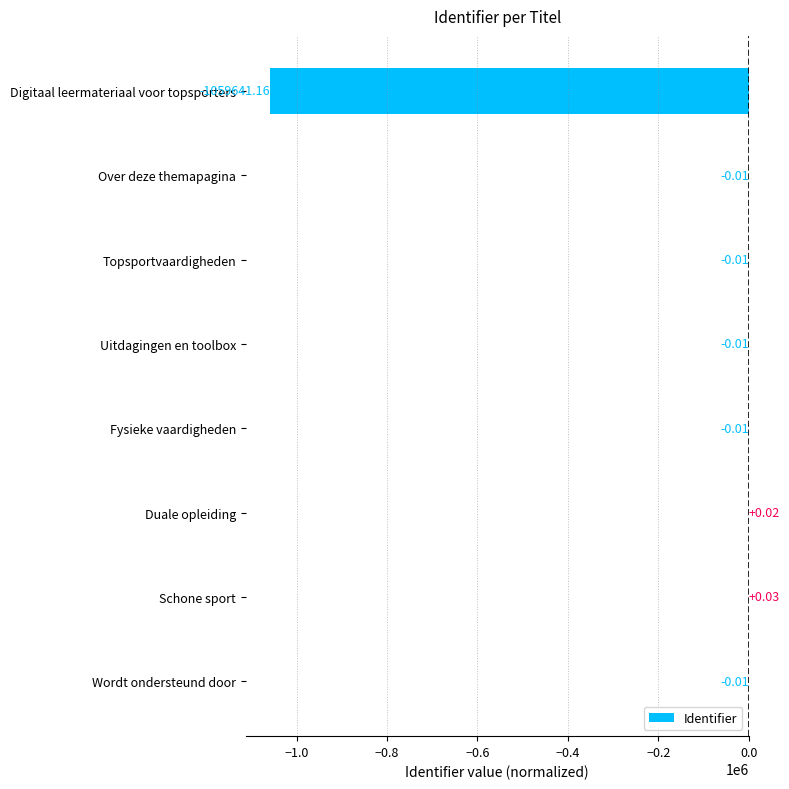

Which has a higher value, Digitaal leermateriaal voor topsporters or Over deze themapagina?

Over deze themapagina